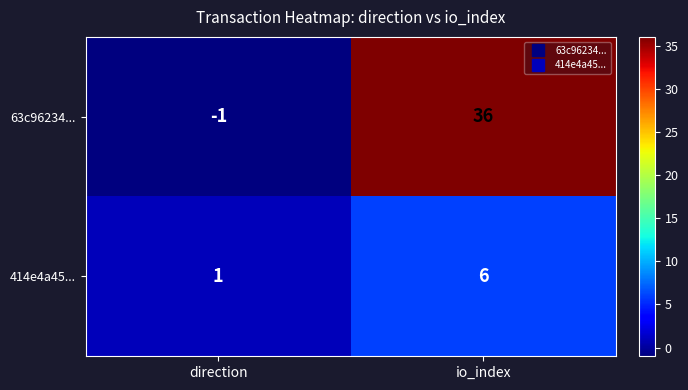

Reading left to right, what are all the values shown in this chart?

63c96234...: -1	36
414e4a45...: 1	6